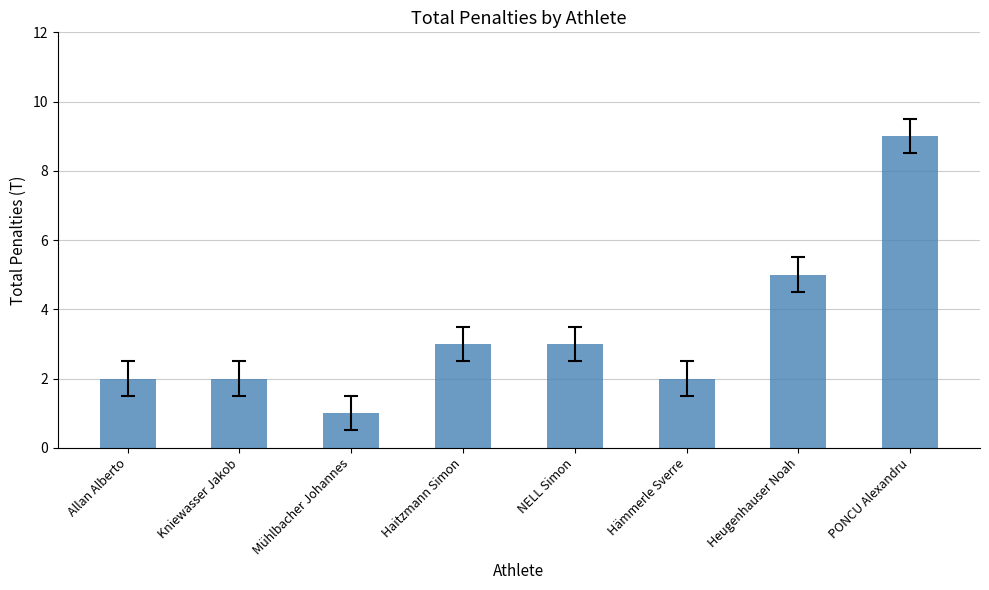

Read the value at PONCU Alexandru.

9